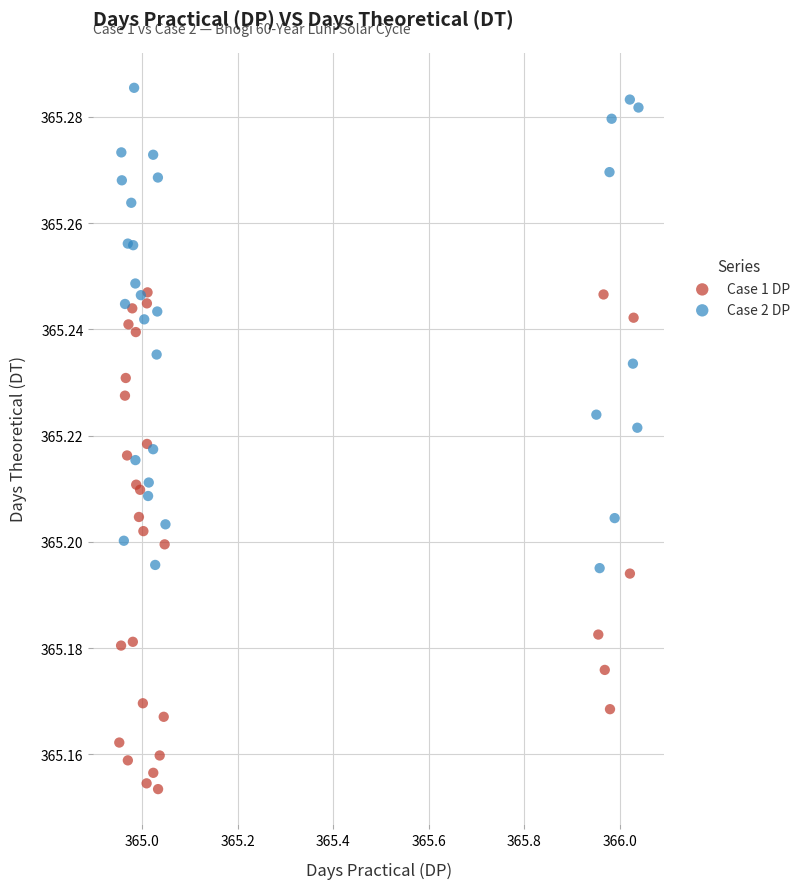

Which series has the largest Y range (max minus min)?

Case 1 DP